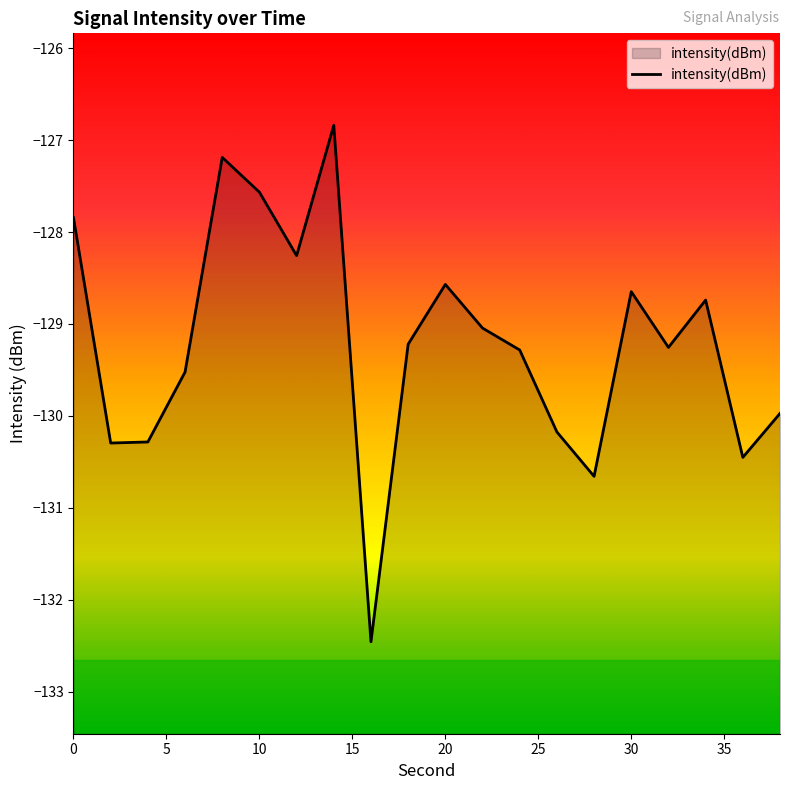

The chart shows a value of -52.9 at 20. True or false?

False